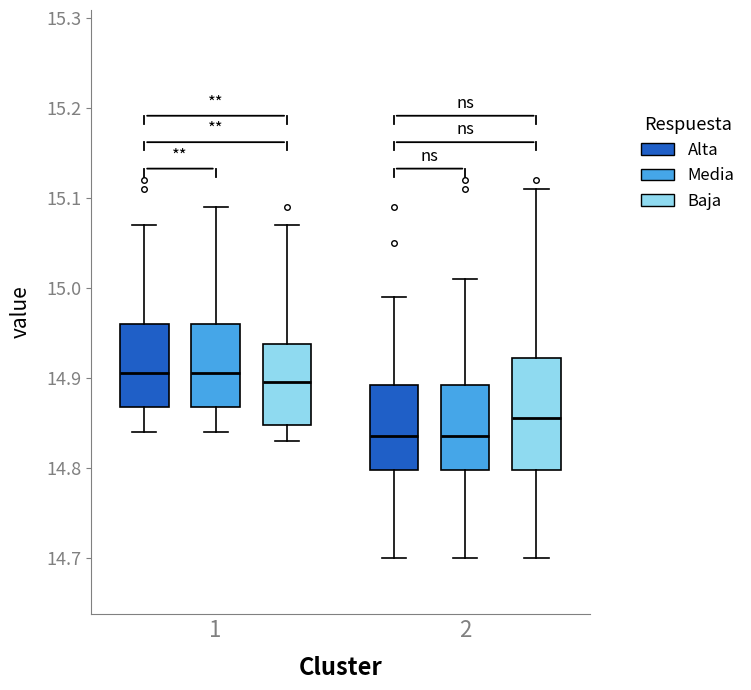

Reading left to right, read every box against the y-axis: the position of its median line, the range the box covers, and the ends of its whiskers. The values are not printed on the chart, so give them approximately, as read against the axis.

1 (Alta): median 14.91, box 14.87 to 14.96, whiskers 14.84 to 15.07
1 (Media): median 14.91, box 14.87 to 14.96, whiskers 14.84 to 15.09
1 (Baja): median 14.90, box 14.85 to 14.94, whiskers 14.83 to 15.07
2 (Alta): median 14.84, box 14.80 to 14.89, whiskers 14.70 to 14.99
2 (Media): median 14.84, box 14.80 to 14.89, whiskers 14.70 to 15.01
2 (Baja): median 14.86, box 14.80 to 14.92, whiskers 14.70 to 15.11